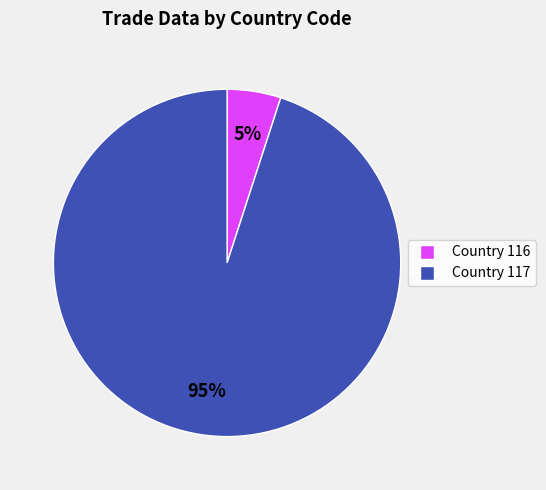

To the nearest percent, what is the average slice percentage?

50%